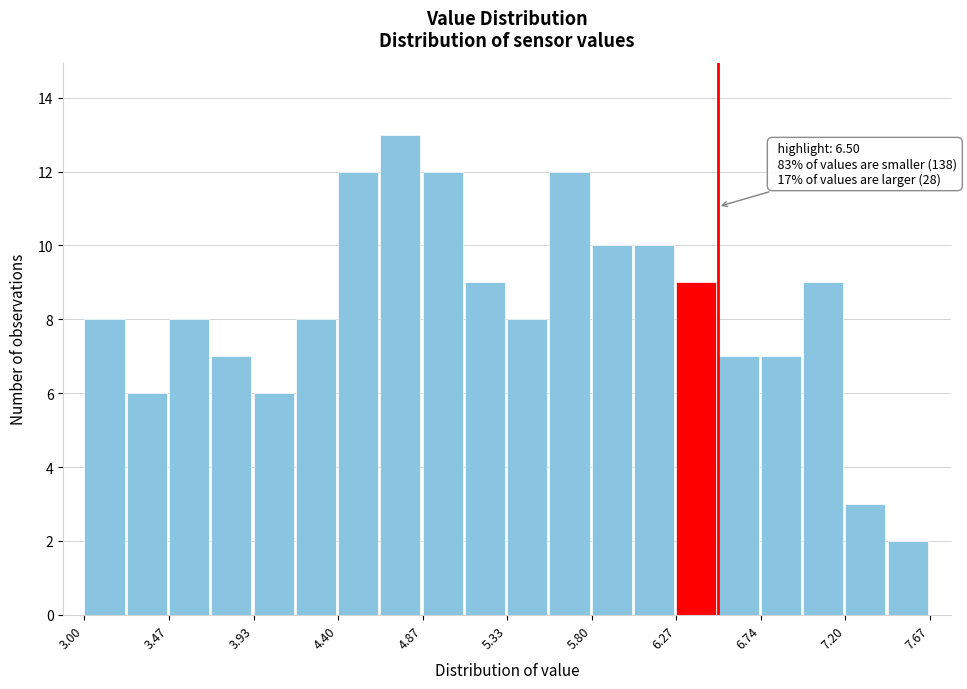

Over which range of the x-axis is the bar tallest?

4.65 to 4.85